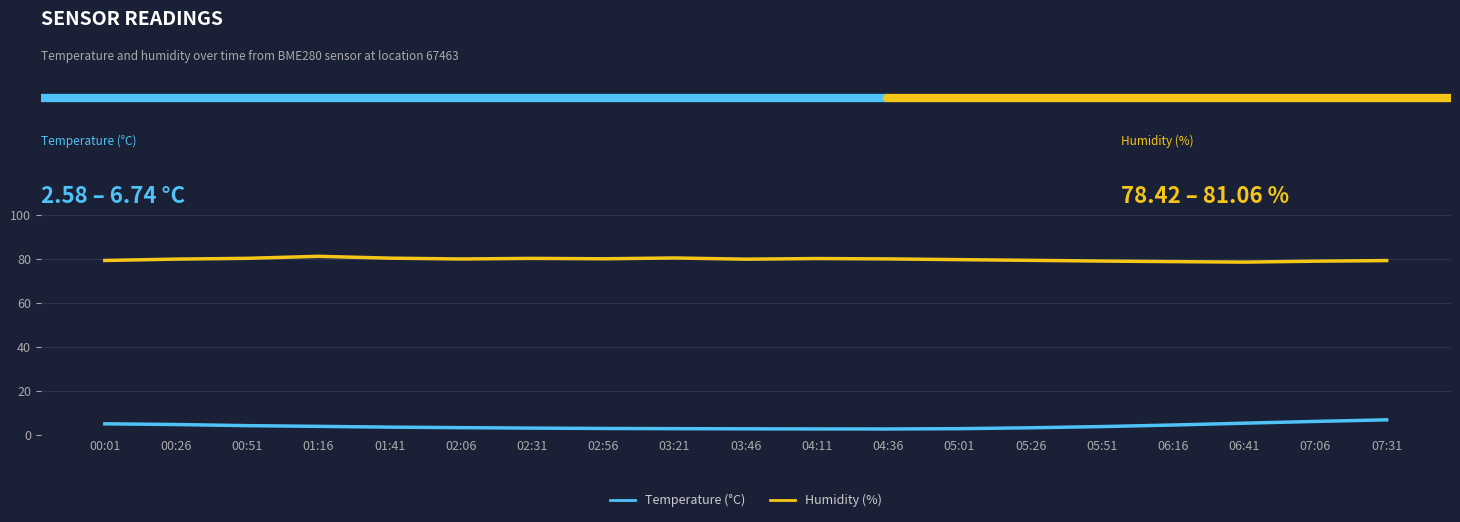

List the series in order of their peak value, lowest first.

Temperature (°C), Humidity (%)